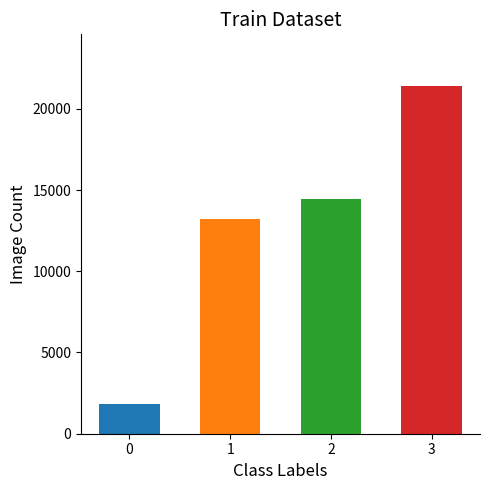

Is it true that Matlacha equals -47.2 at Matlacha?

False